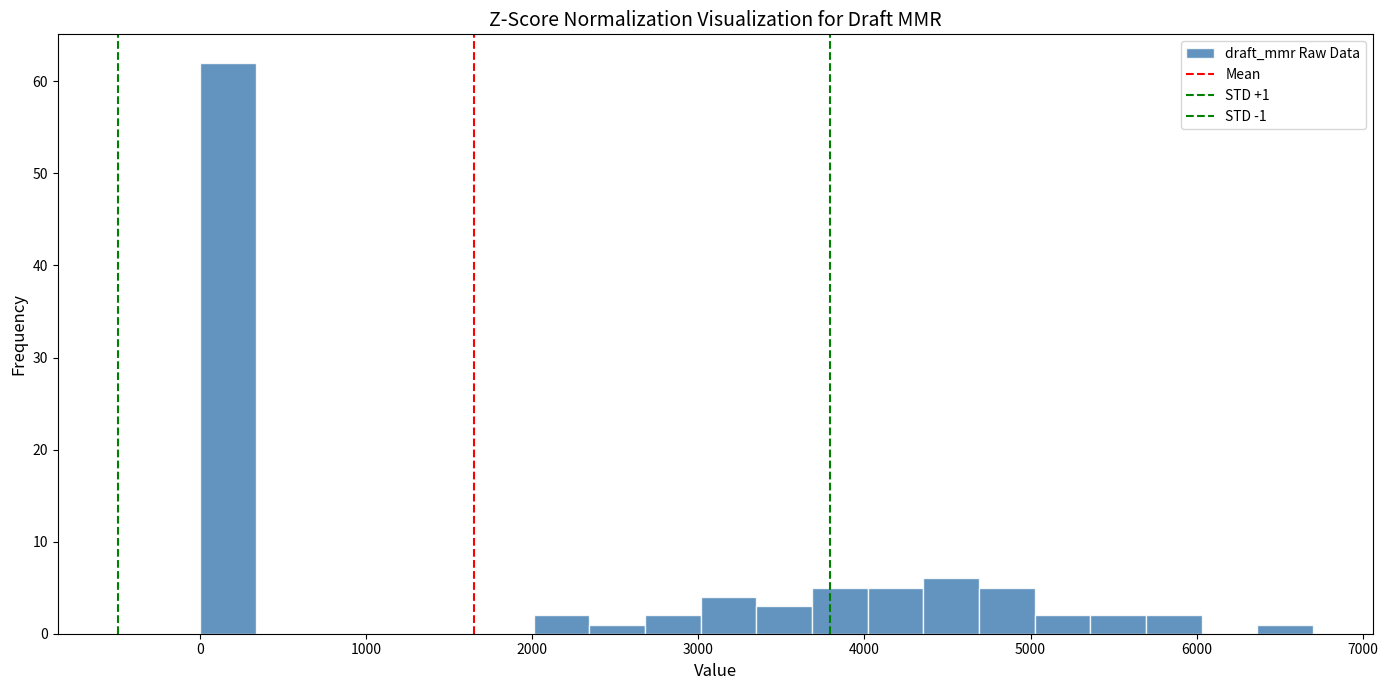

Read against the x-axis, roughly where is the centre of the tallest bar?

200